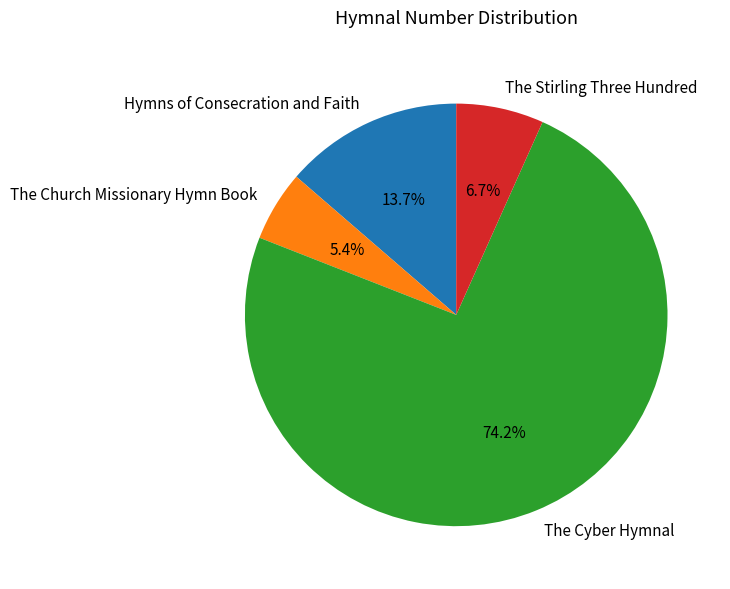

Do The Cyber Hymnal and The Stirling Three Hundred together represent more than half of the pie?

Yes